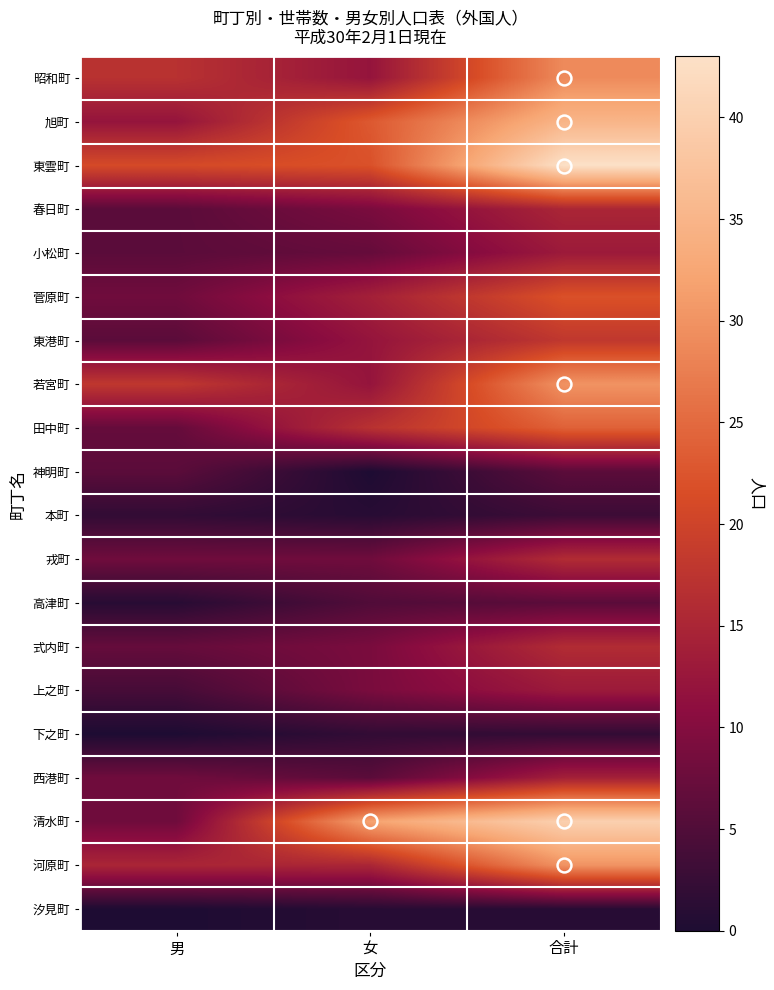

Reading left to right, what are all the values shown in this chart?

昭和町: 男=17	女=12	合計=29
旭町: 男=12	女=23	合計=35
東雲町: 男=21	女=22	合計=43
春日町: 男=6	女=9	合計=15
小松町: 男=6	女=7	合計=13
菅原町: 男=8	女=14	合計=22
東港町: 男=6	女=12	合計=18
若宮町: 男=18	女=12	合計=30
田中町: 男=7	女=17	合計=24
神明町: 男=6	女=0	合計=6
本町: 男=2	女=1	合計=3
戎町: 男=8	女=8	合計=16
高津町: 男=1	女=5	合計=6
式内町: 男=7	女=9	合計=16
上之町: 男=4	女=9	合計=13
下之町: 男=0	女=2	合計=2
西港町: 男=8	女=6	合計=14
清水町: 男=8	女=32	合計=40
河原町: 男=15	女=15	合計=30
汐見町: 男=0	女=1	合計=1